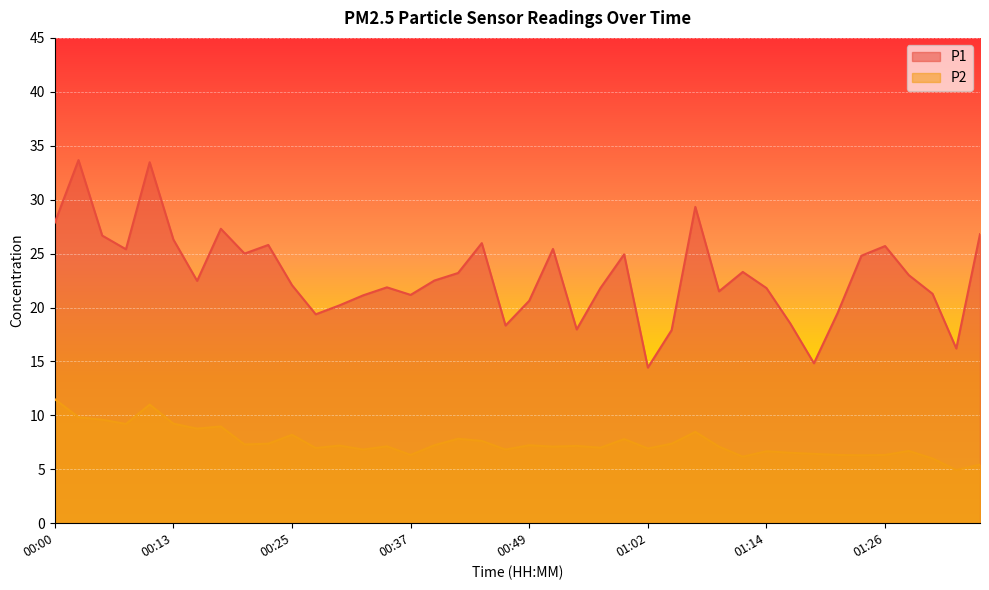

What is the difference between the second highest and second lowest values in the P1 series?

18.6